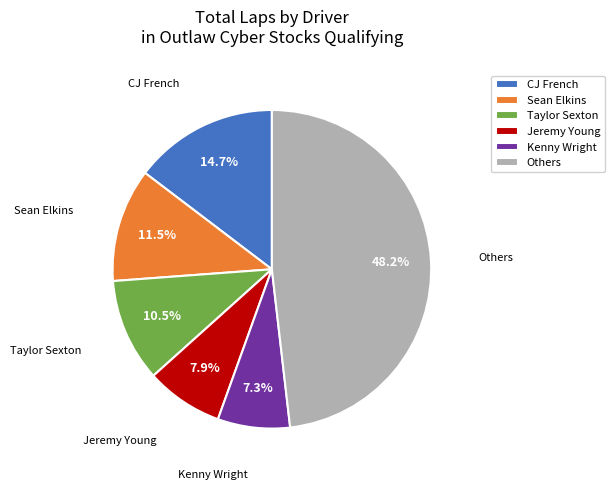

Is there any slice that represents more than half of the pie?

No